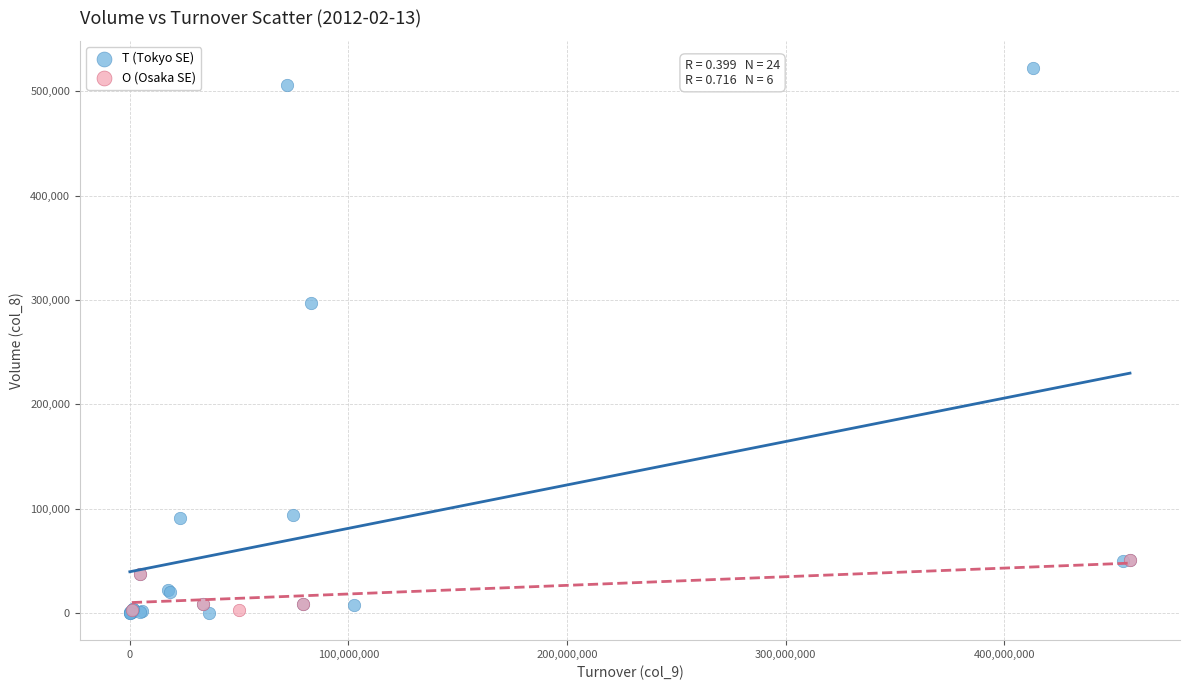

Which series reaches the maximum Y coordinate?

T (Tokyo SE)